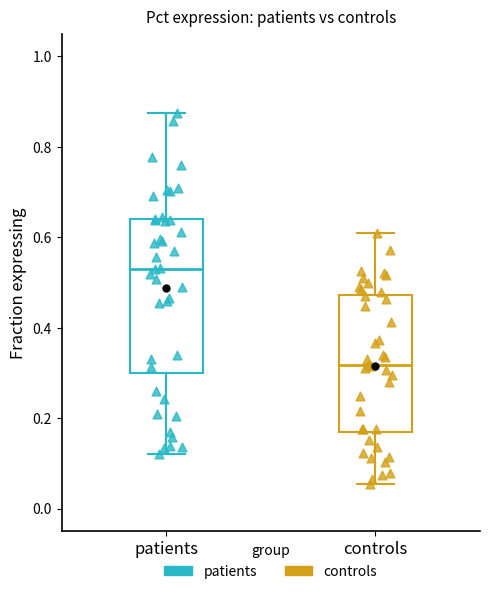

Which box has the lowest median line?

controls